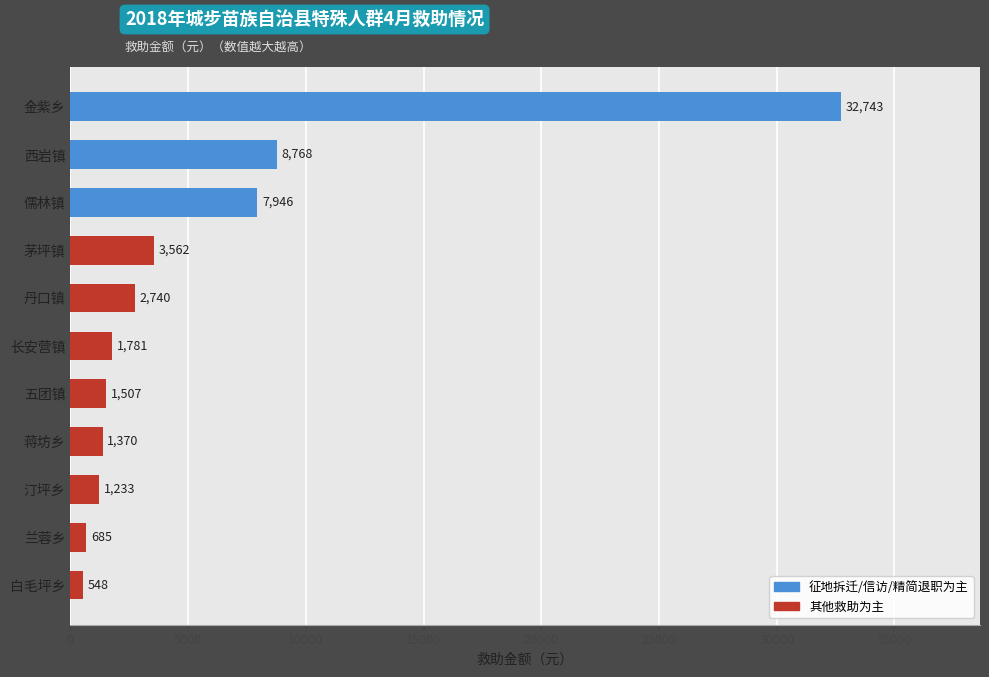

Does the chart contain any negative values?

No